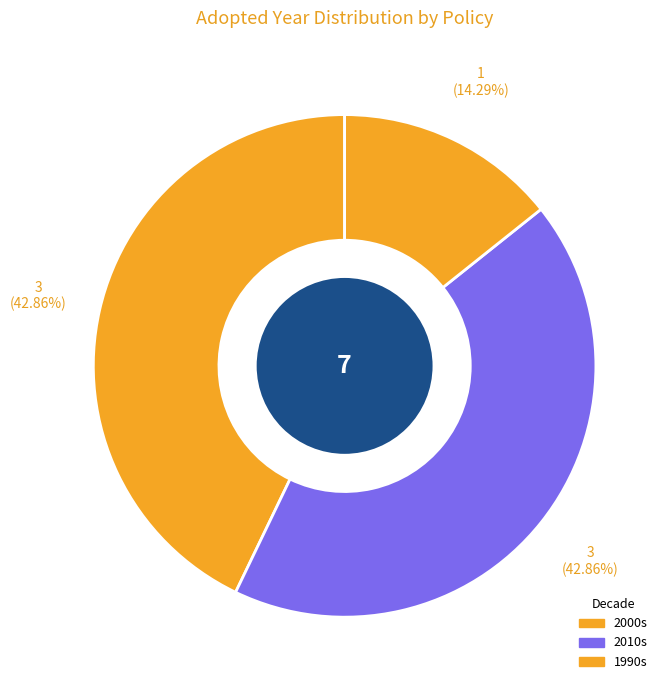

Count the number of slices in the pie.

3